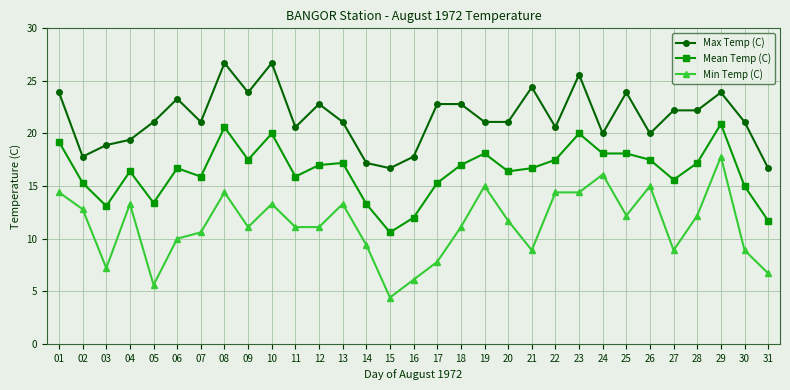

The Min Temp (C) series shows 3.5 at 06. True or false?

False